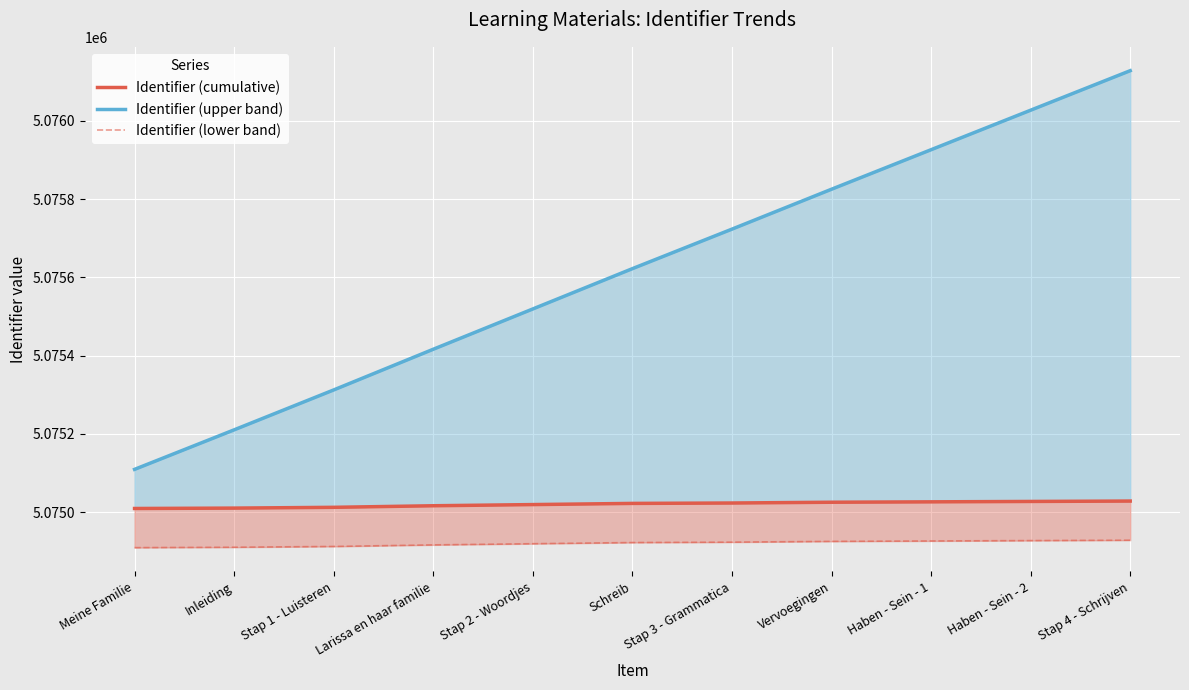

True or false: Identifier (cumulative) has a value of 8816605 at Haben - Sein - 2.

False